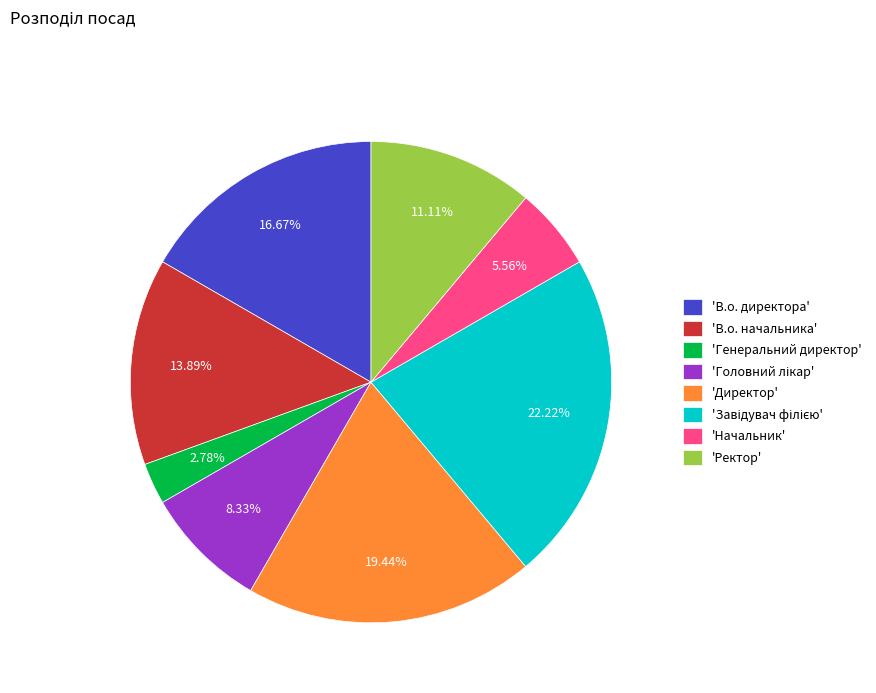

What is the ratio of the value at 'Ректор' to the value at 'В.о. начальника'?

0.8